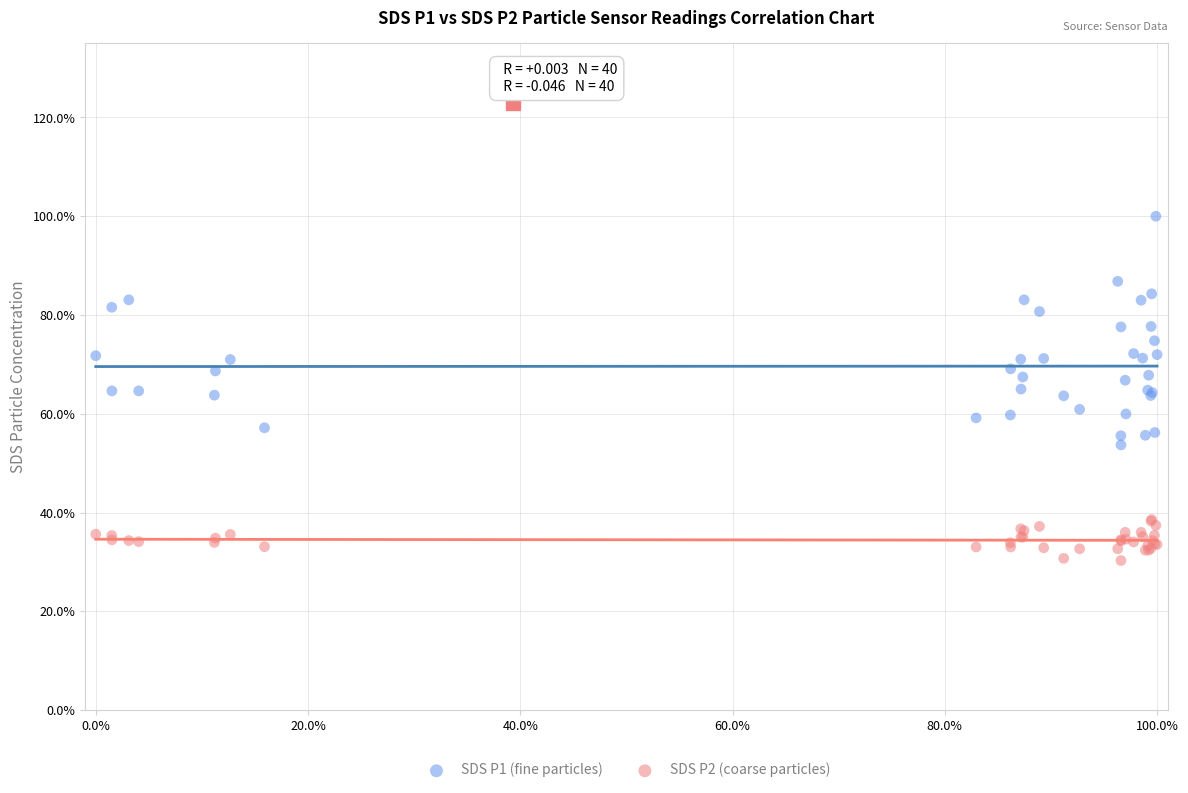

What are all the series names shown in the legend?

SDS P1 (fine particles), SDS P2 (coarse particles)